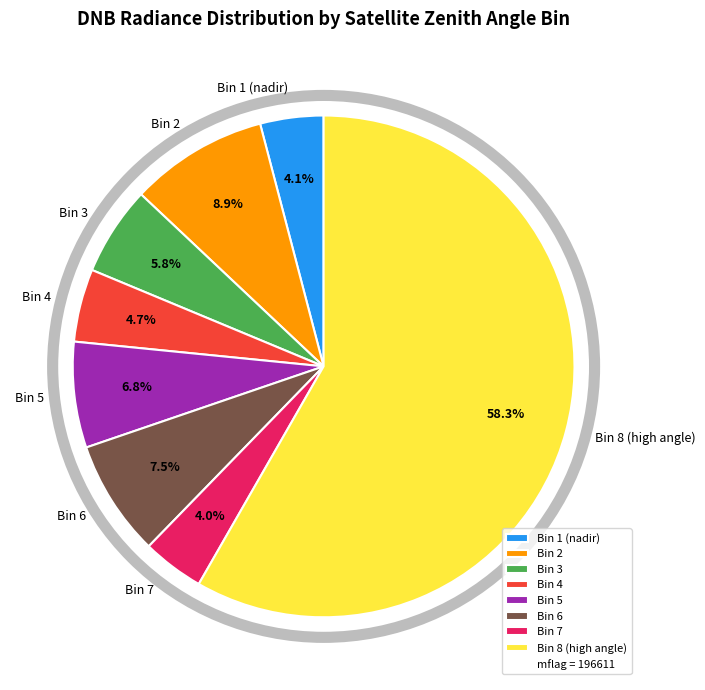

Which category has the biggest portion of the pie?

Bin 8 (high angle)